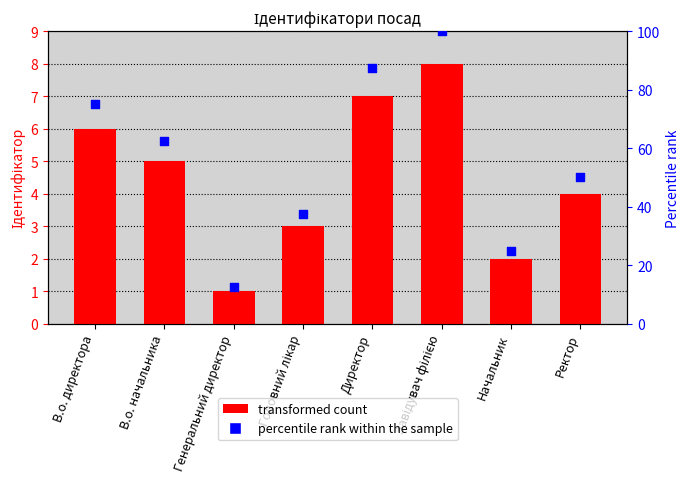

Which series reaches the minimum Y coordinate?

Ідентифікатор